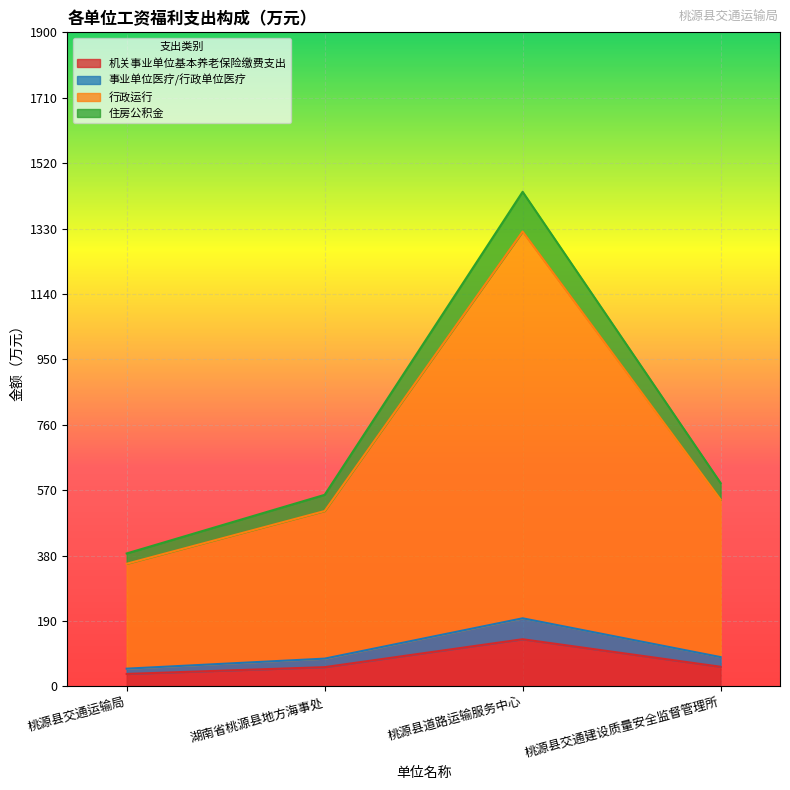

At which category does 行政运行 reach its first local peak?

桃源县道路运输服务中心